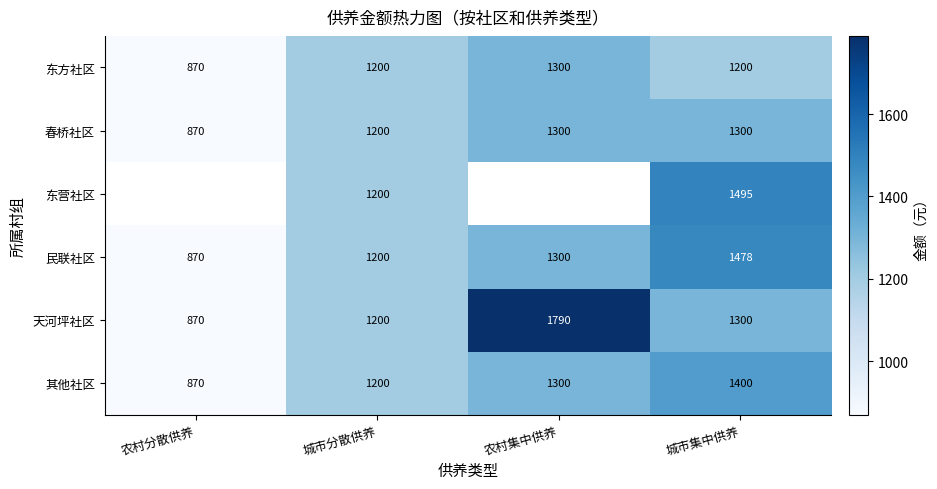

The value of 民联社区 at 城市集中供养 is 325. True or false?

False